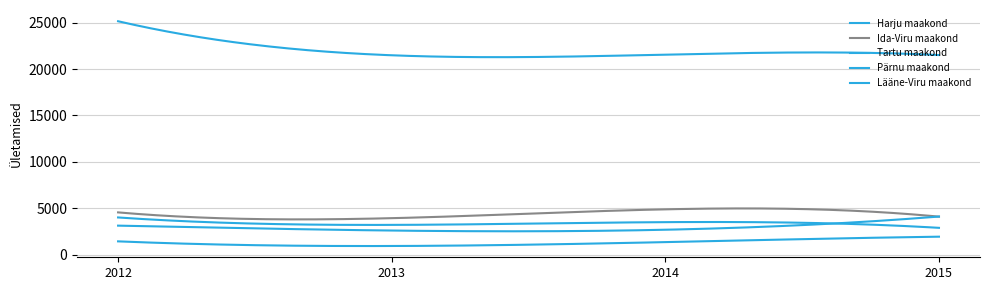

Does the chart display data point markers on the line(s)?

No